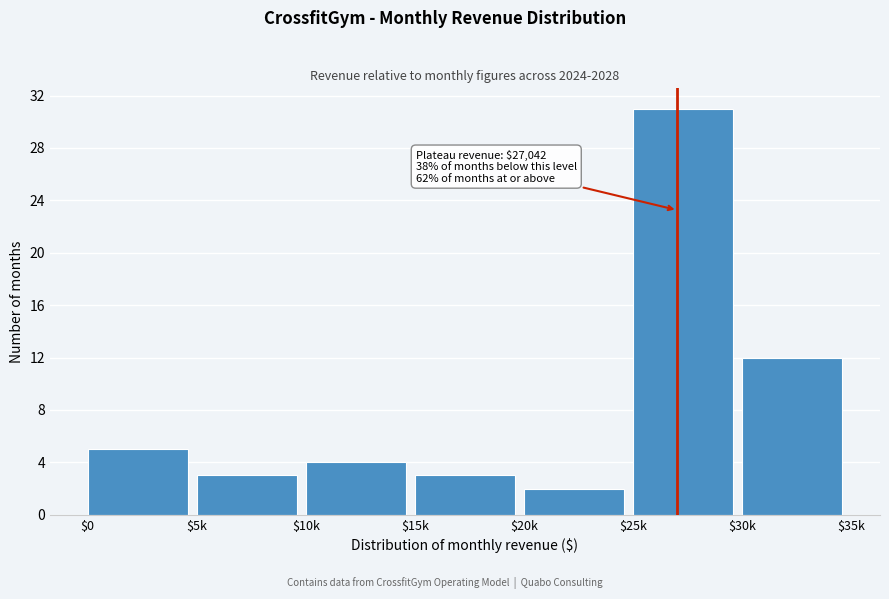

Reading left to right, list all the values displayed in this chart.

5	3	4	3	2	31	12